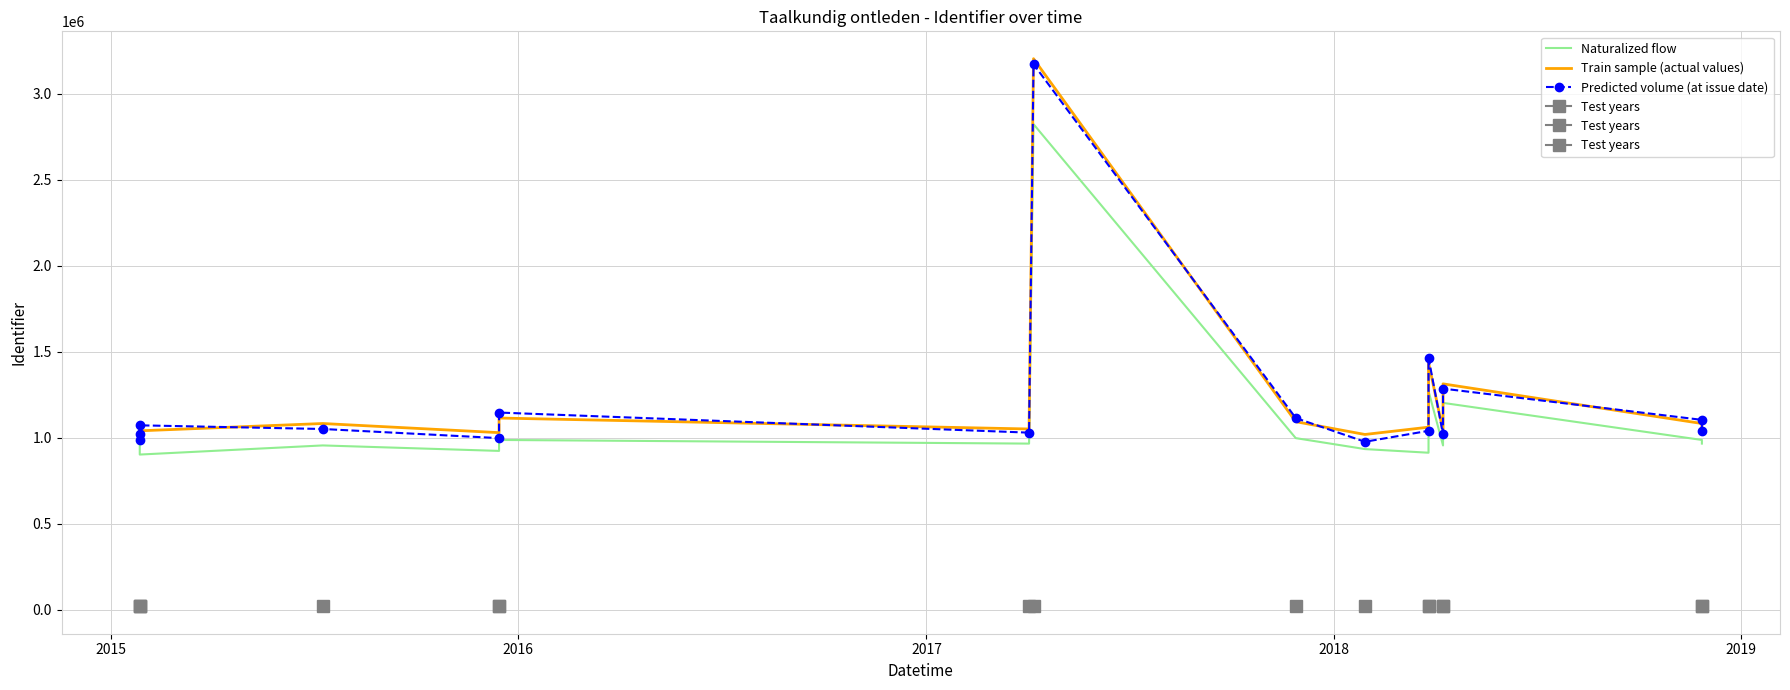

What is the highest value of the Predicted volume (at issue date) series?

3173375.0